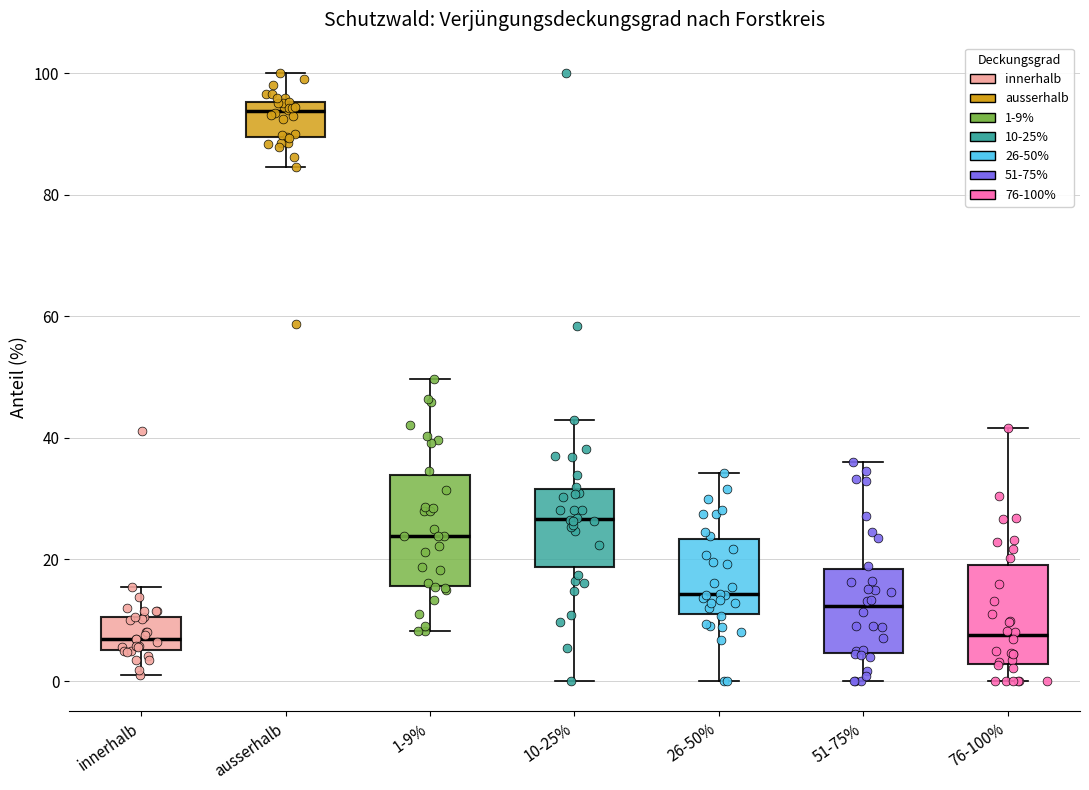

Reading left to right, read every box against the y-axis: the position of its median line, the range the box covers, and the ends of its whiskers. The values are not printed on the chart, so give them approximately, as read against the axis.

innerhalb: median 6 (just above the box's lower edge), box 6 to 10, whiskers 2 to 16
ausserhalb: median 94, box 90 to 96, whiskers 84 to 100
1-9%: median 24, box 16 to 34, whiskers 8 to 50
10-25%: median 26, box 18 to 32, whiskers 0 to 44
26-50%: median 14, box 12 to 24, whiskers 0 to 34
51-75%: median 12, box 4 to 18, whiskers 0 to 36
76-100%: median 8, box 2 to 20, whiskers 0 to 42